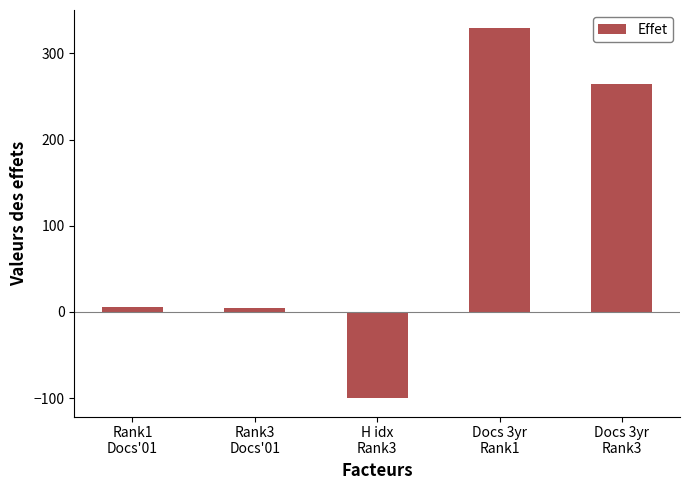

Does the chart contain any negative values?

Yes